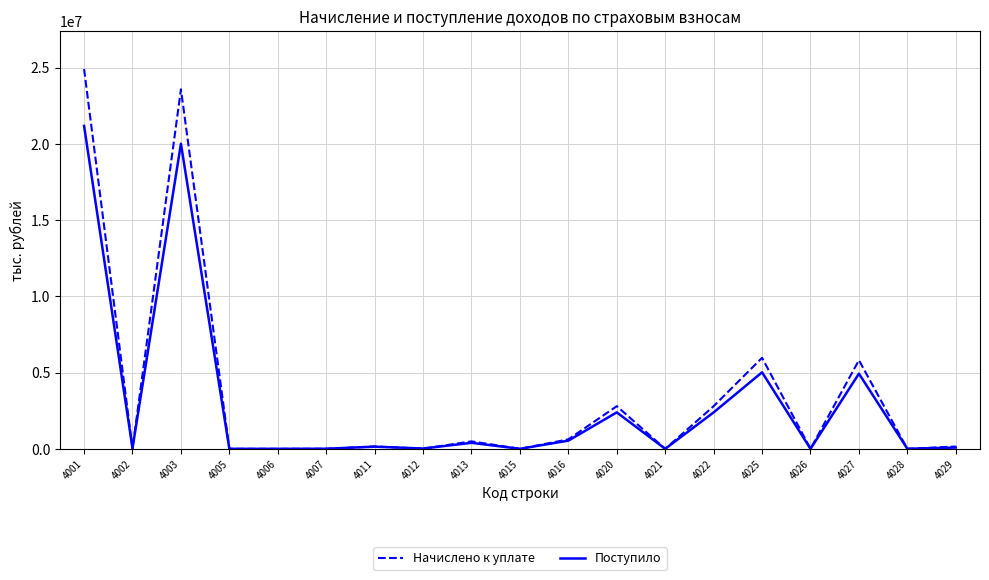

Which label corresponds to the smallest value in the chart?

4006